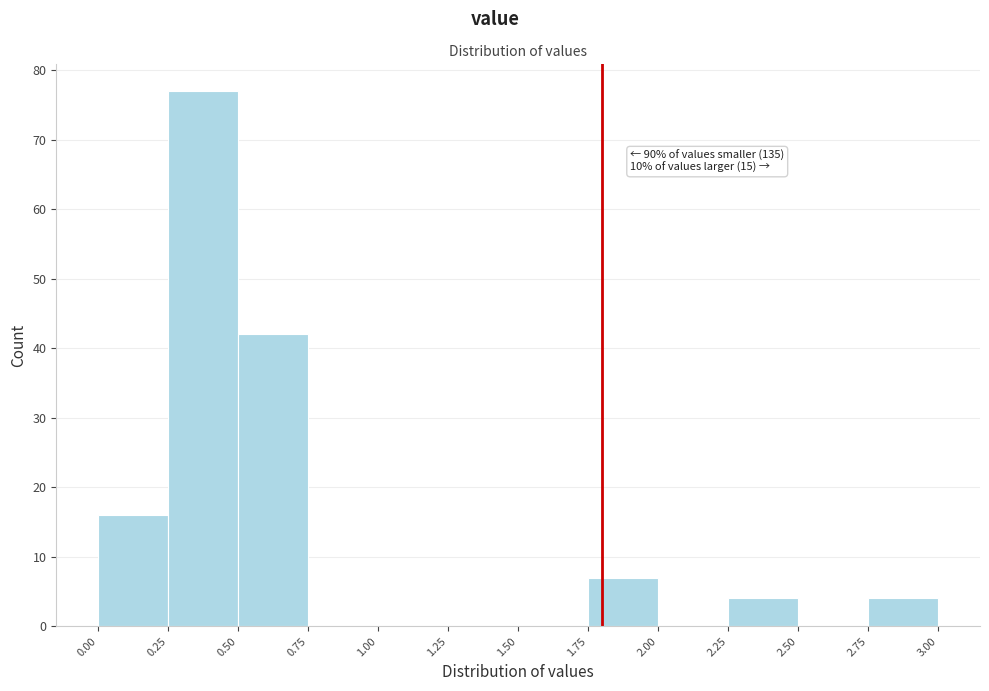

Which range on the x-axis has the tallest bar?

0.25 to 0.50